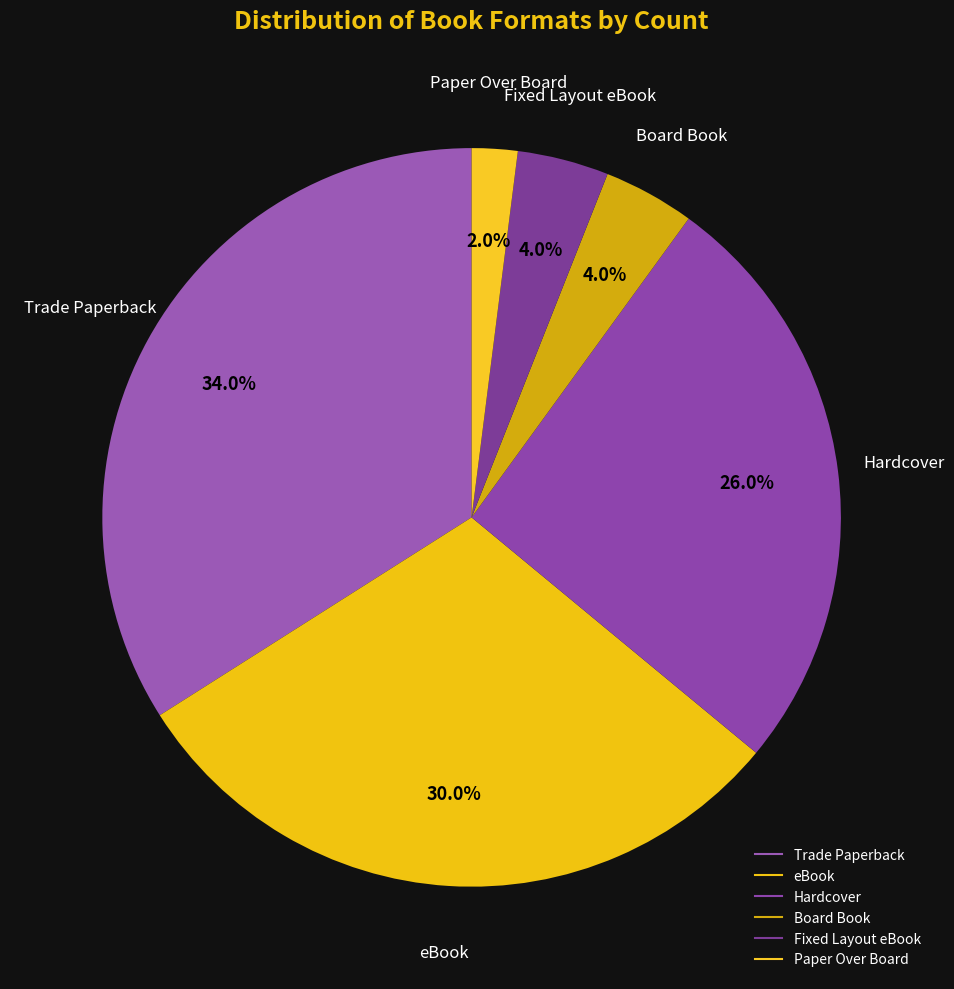

Count the number of slices in the pie.

6